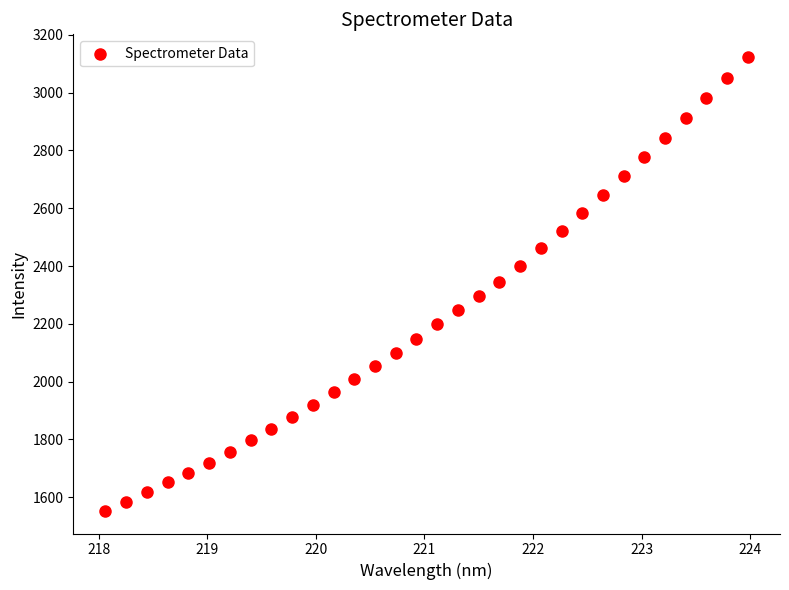

What is the range of Y values (max minus min)?

1569.5